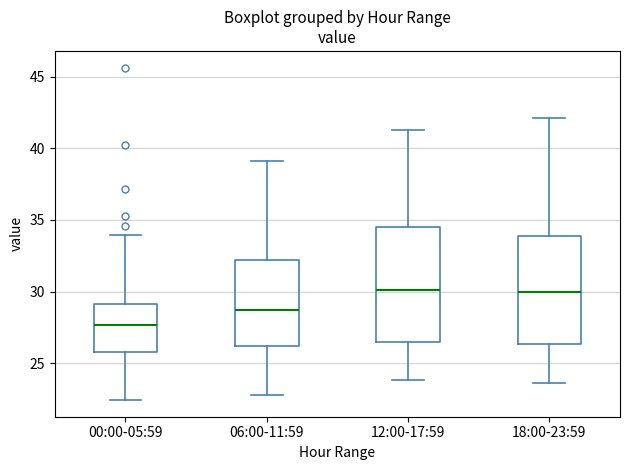

Reading left to right, transcribe this box plot: for each box, give where its median line is, the range the box spans, and where its two whiskers end, as read against the y-axis. The values are not printed on the chart, so give them approximately, as read against the axis.

00:00-05:59: median 27.5, box 26.0 to 29.0, whiskers 22.5 to 34.0
06:00-11:59: median 28.5, box 26.0 to 32.0, whiskers 23.0 to 39.0
12:00-17:59: median 30.0, box 26.5 to 34.5, whiskers 24.0 to 41.5
18:00-23:59: median 30.0, box 26.5 to 34.0, whiskers 23.5 to 42.0